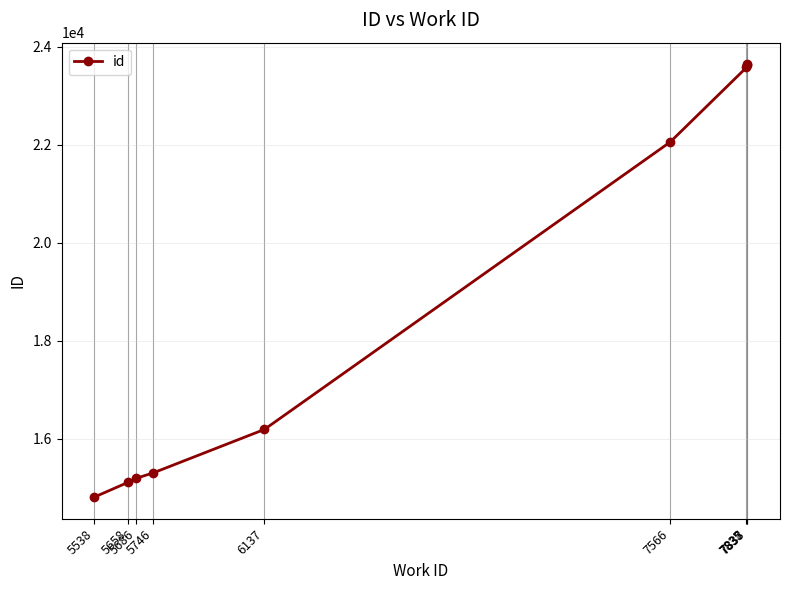

What is the average value?

18834